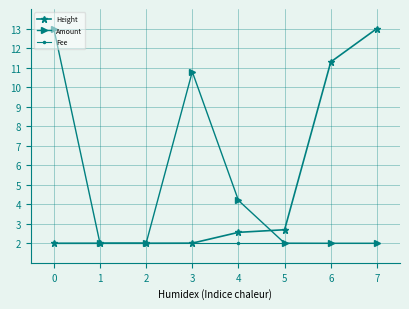

Reading left to right, extract all data points from this chart.

Height: 2.0	2.0	2.0	2.0	2.6	2.7	11.3	13.0
Amount: 13.0	2.0	2.0	10.8	4.2	2.0	2.0	2.0
Fee: 2.0	2.0	2.0	2.0	2.0	2.0	2.0	2.0